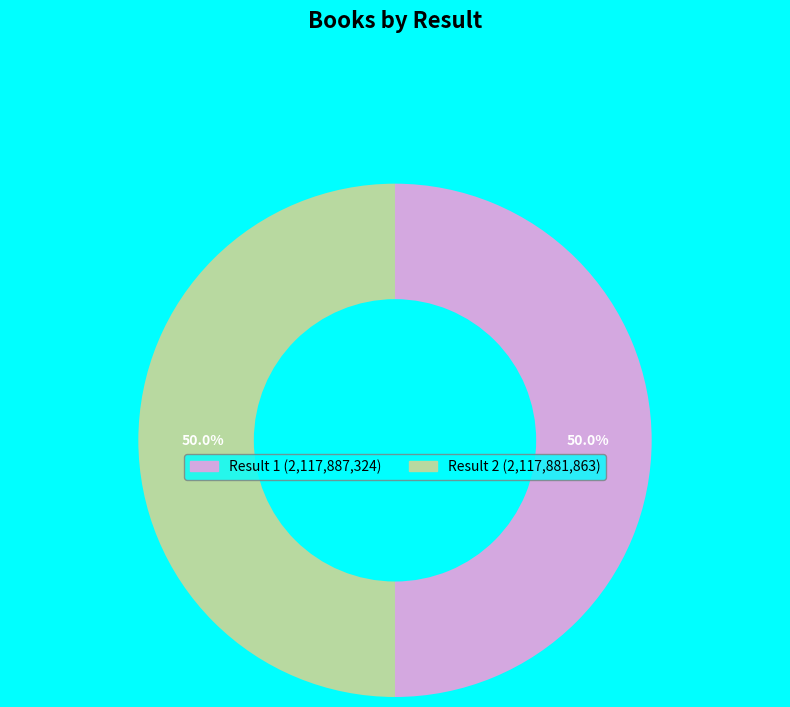

Which slice represents more than half of the pie?

1